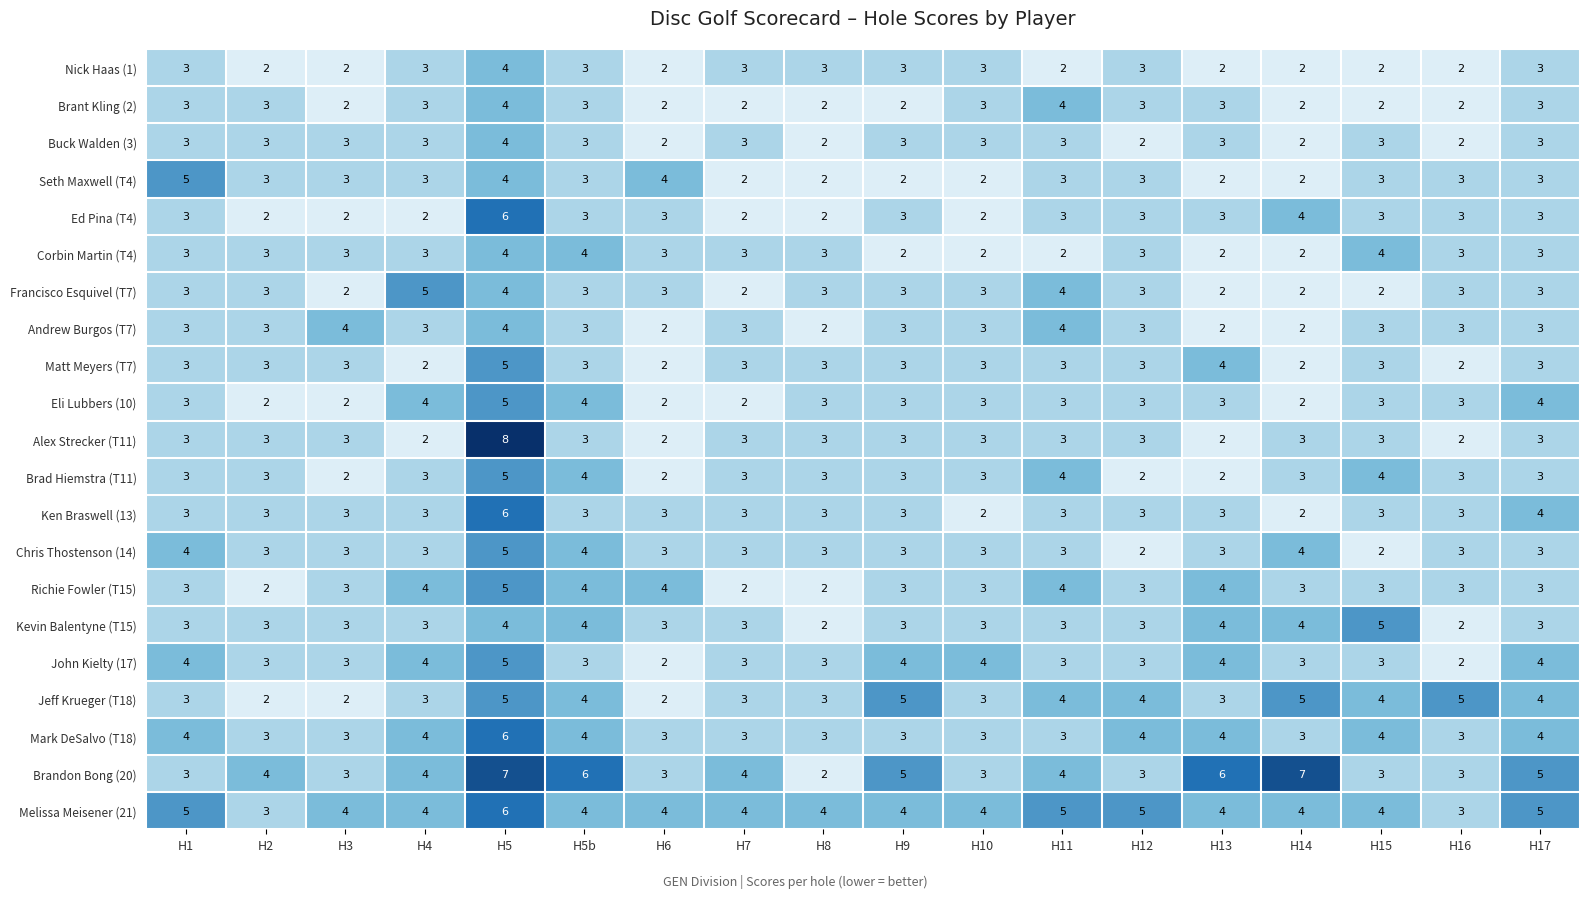

What is the sum of the Ken Braswell (13) values at H14 and H1?

5